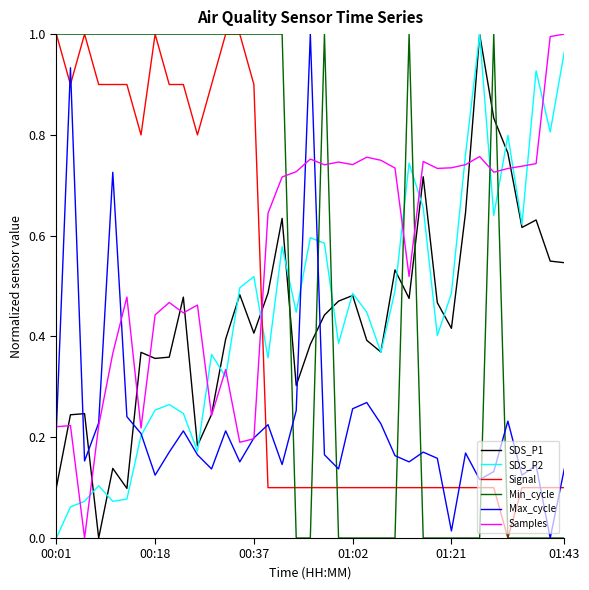

How many times do SDS_P2 and Min_cycle cross each other?

7